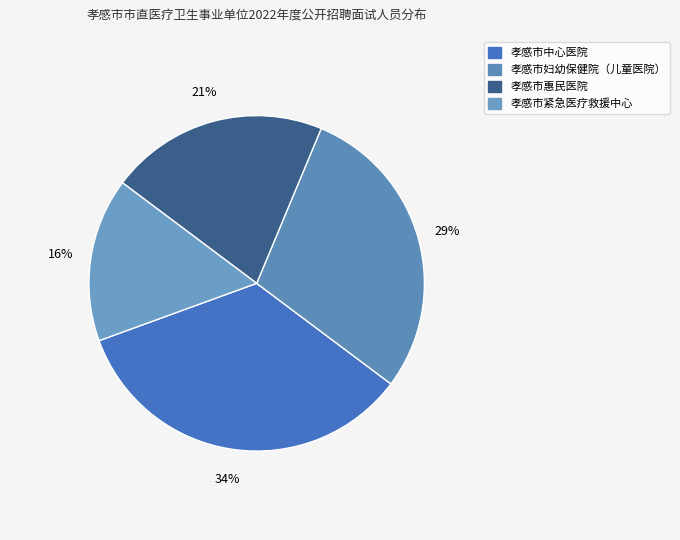

Combined, what portion of the pie is 孝感市紧急医疗救援中心 and 孝感市妇幼保健院（儿童医院）?

44.7%